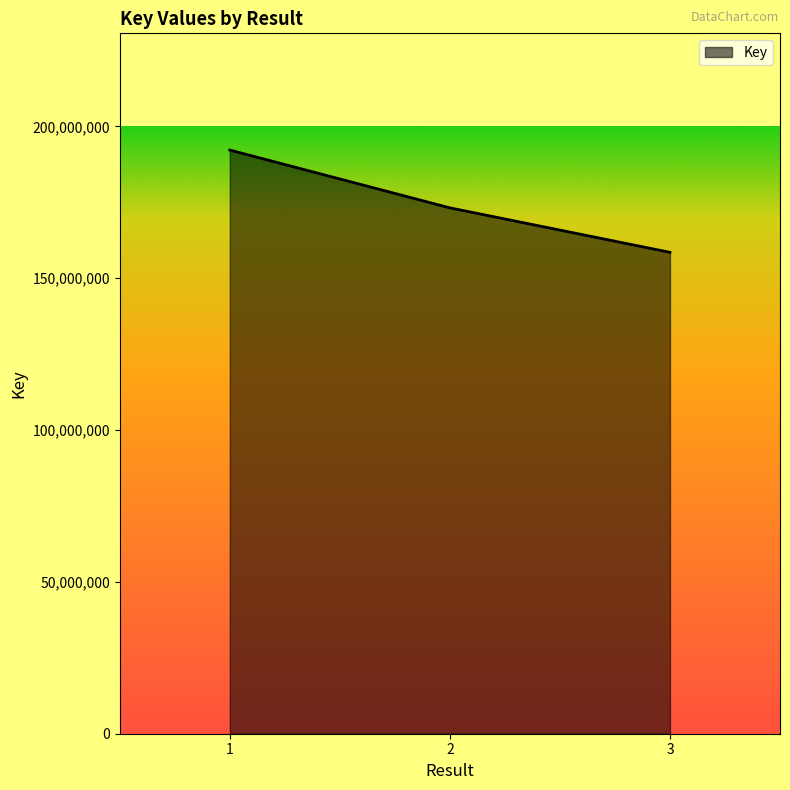

Which has a higher value, 2 or 1?

1